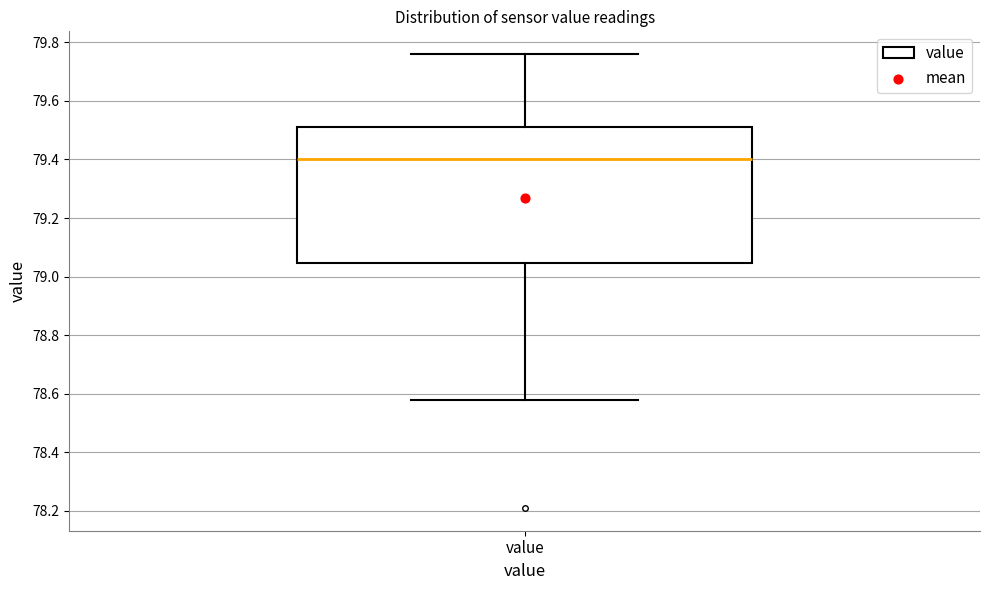

Where is the lower edge of the box for value on the y-axis? The values are not printed on the chart, so give them approximately, as read against the axis.

79.04